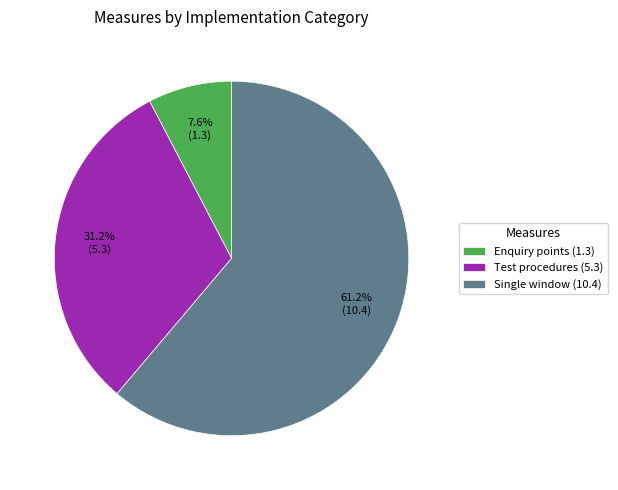

What percentage is NOT represented by Enquiry points (1.3)?

92.4%